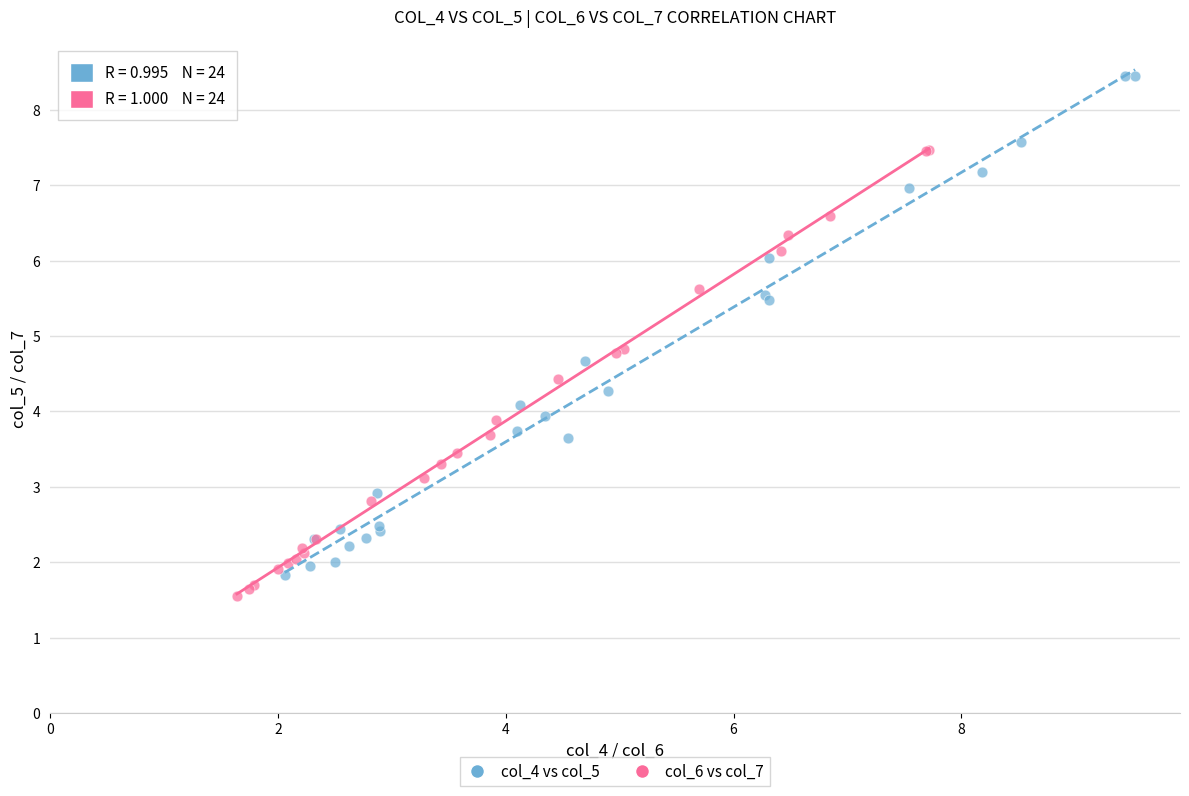

Which series has the widest spread of Y values?

col_4 vs col_5